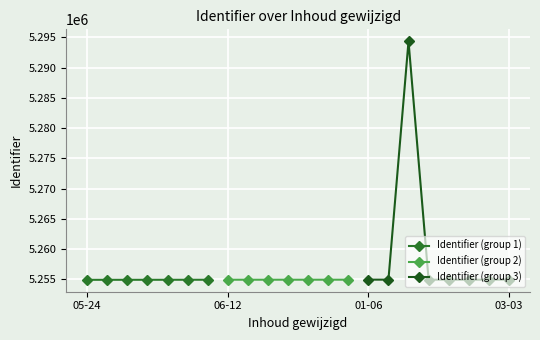

What is the change in value from 2019-05-24 to 2020-03-03?

+13